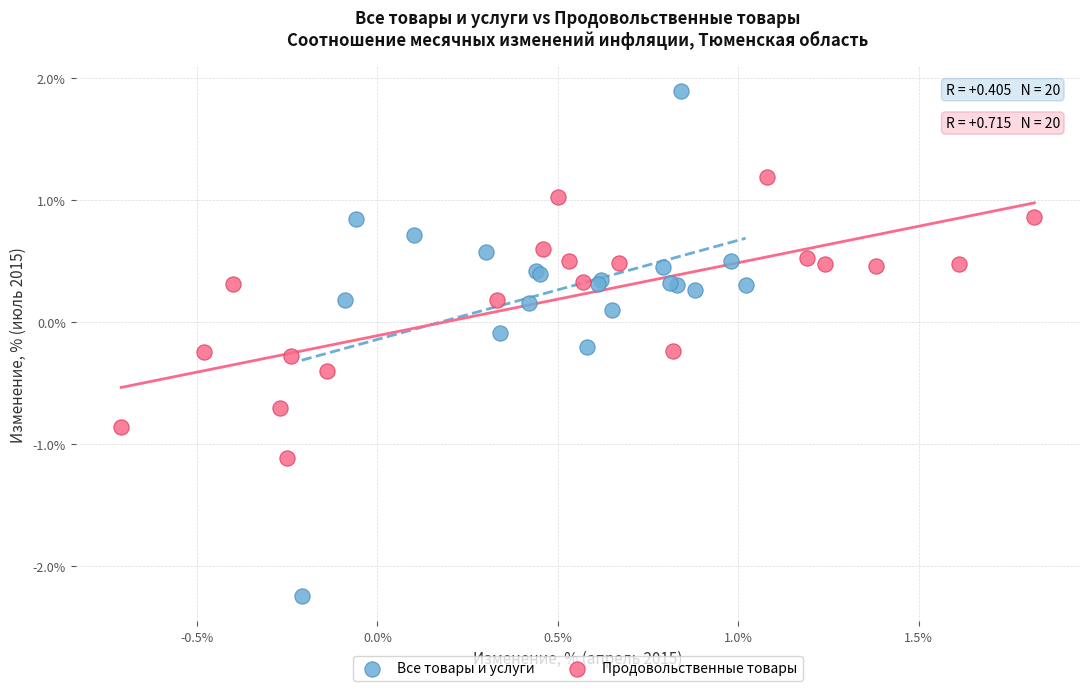

Which series reaches the maximum Y coordinate?

Все товары и услуги